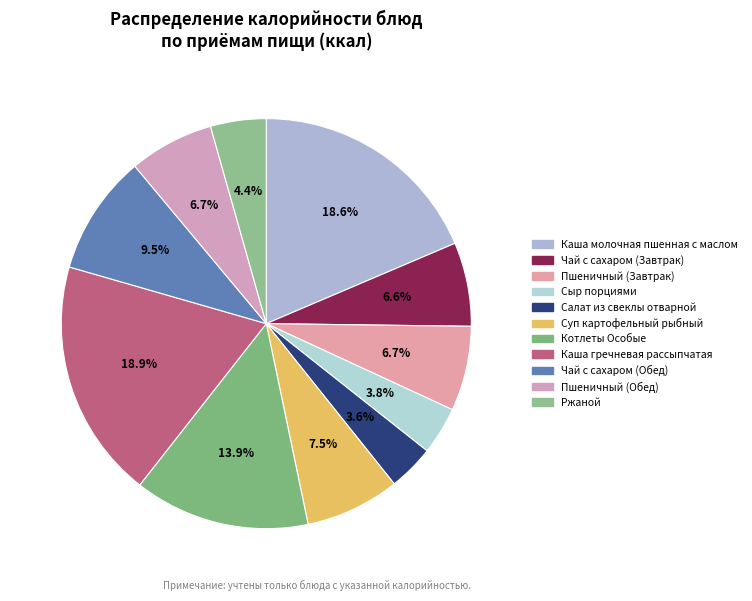

Count the number of slices in the pie.

11